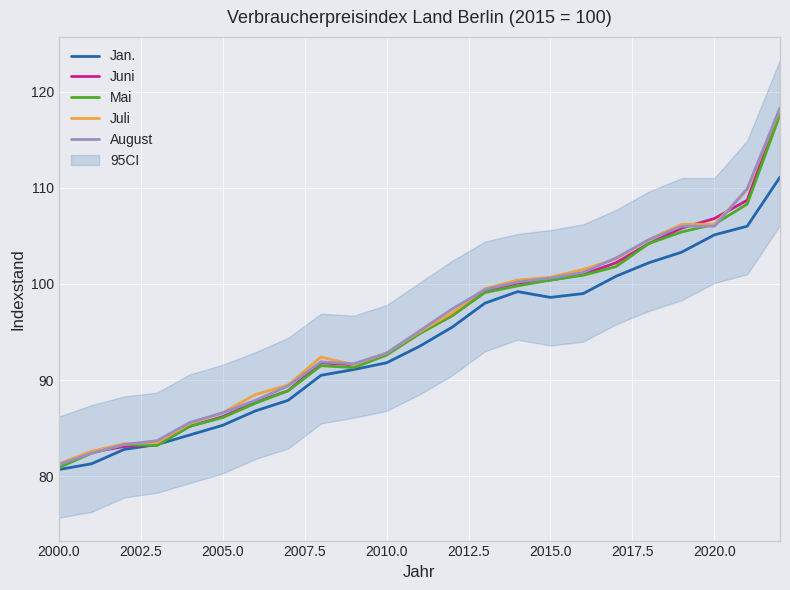

What is the highest value of the Juni series?

118.1